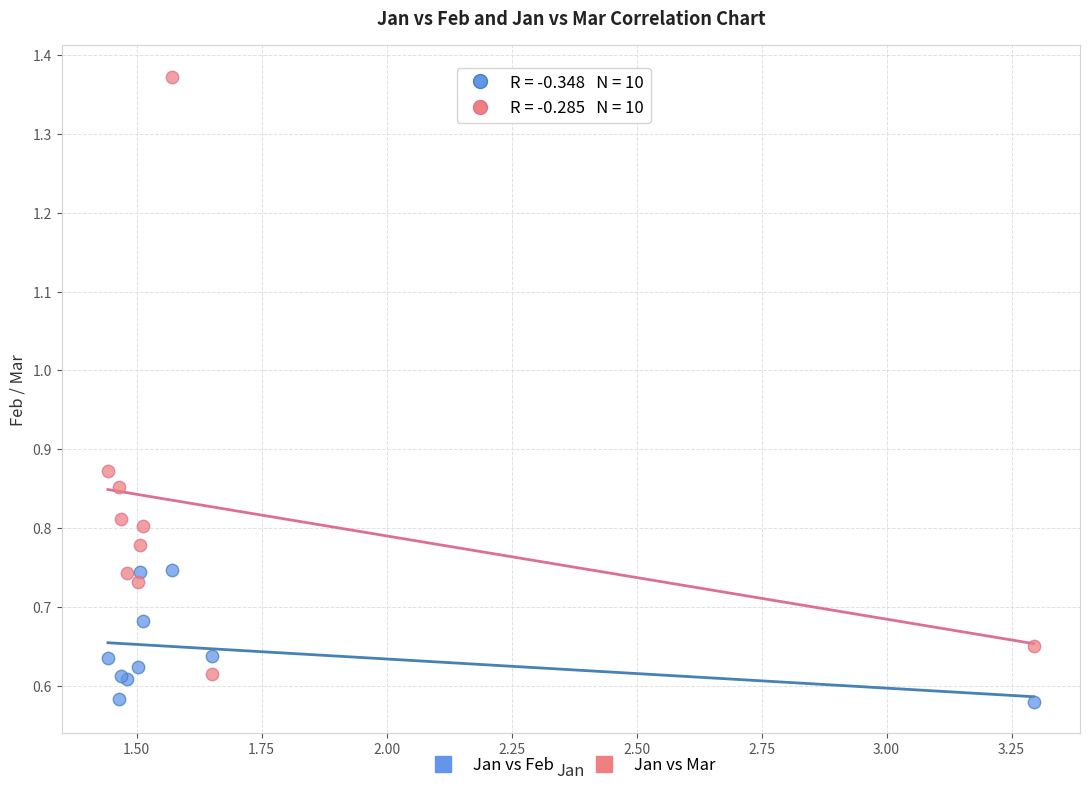

What is the X range (max minus min) for the scatter plot?

1.9